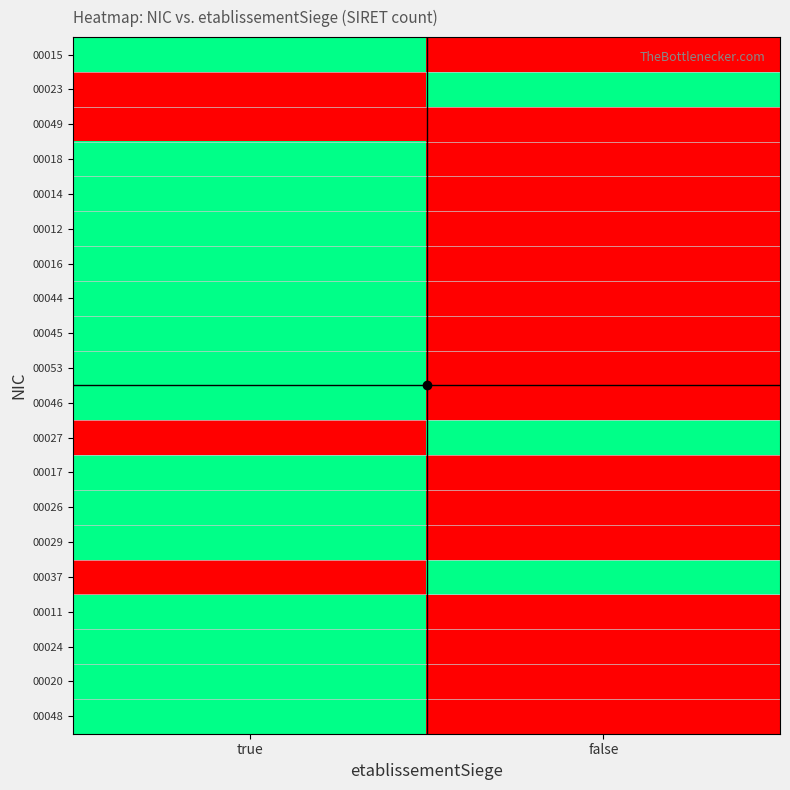

Reading left to right, extract all data points from this chart.

00015: true=1	false=0
00023: true=0	false=1
00049: true=0	false=0
00018: true=1	false=0
00014: true=1	false=0
00012: true=1	false=0
00016: true=1	false=0
00044: true=1	false=0
00045: true=1	false=0
00053: true=1	false=0
00046: true=1	false=0
00027: true=0	false=1
00017: true=1	false=0
00026: true=1	false=0
00029: true=1	false=0
00037: true=0	false=1
00011: true=1	false=0
00024: true=1	false=0
00020: true=1	false=0
00048: true=1	false=0